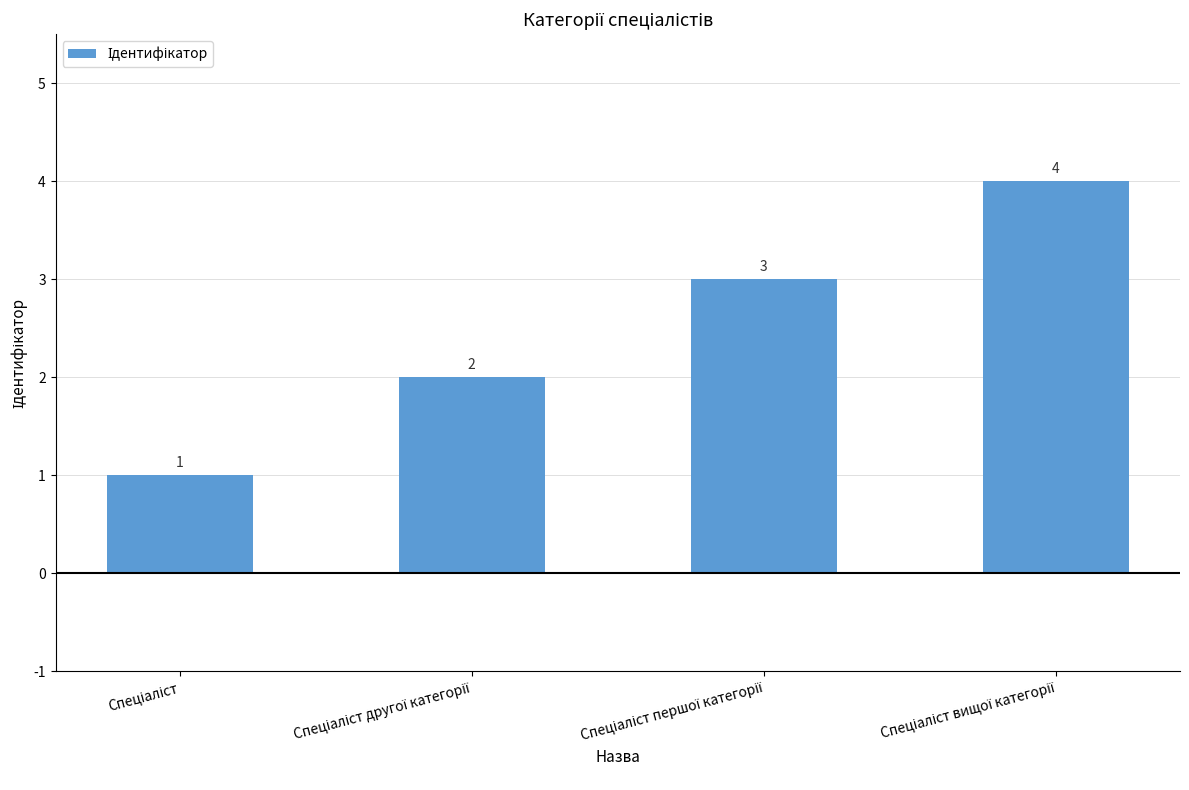

What is the value of the 1st bar from the left?

1